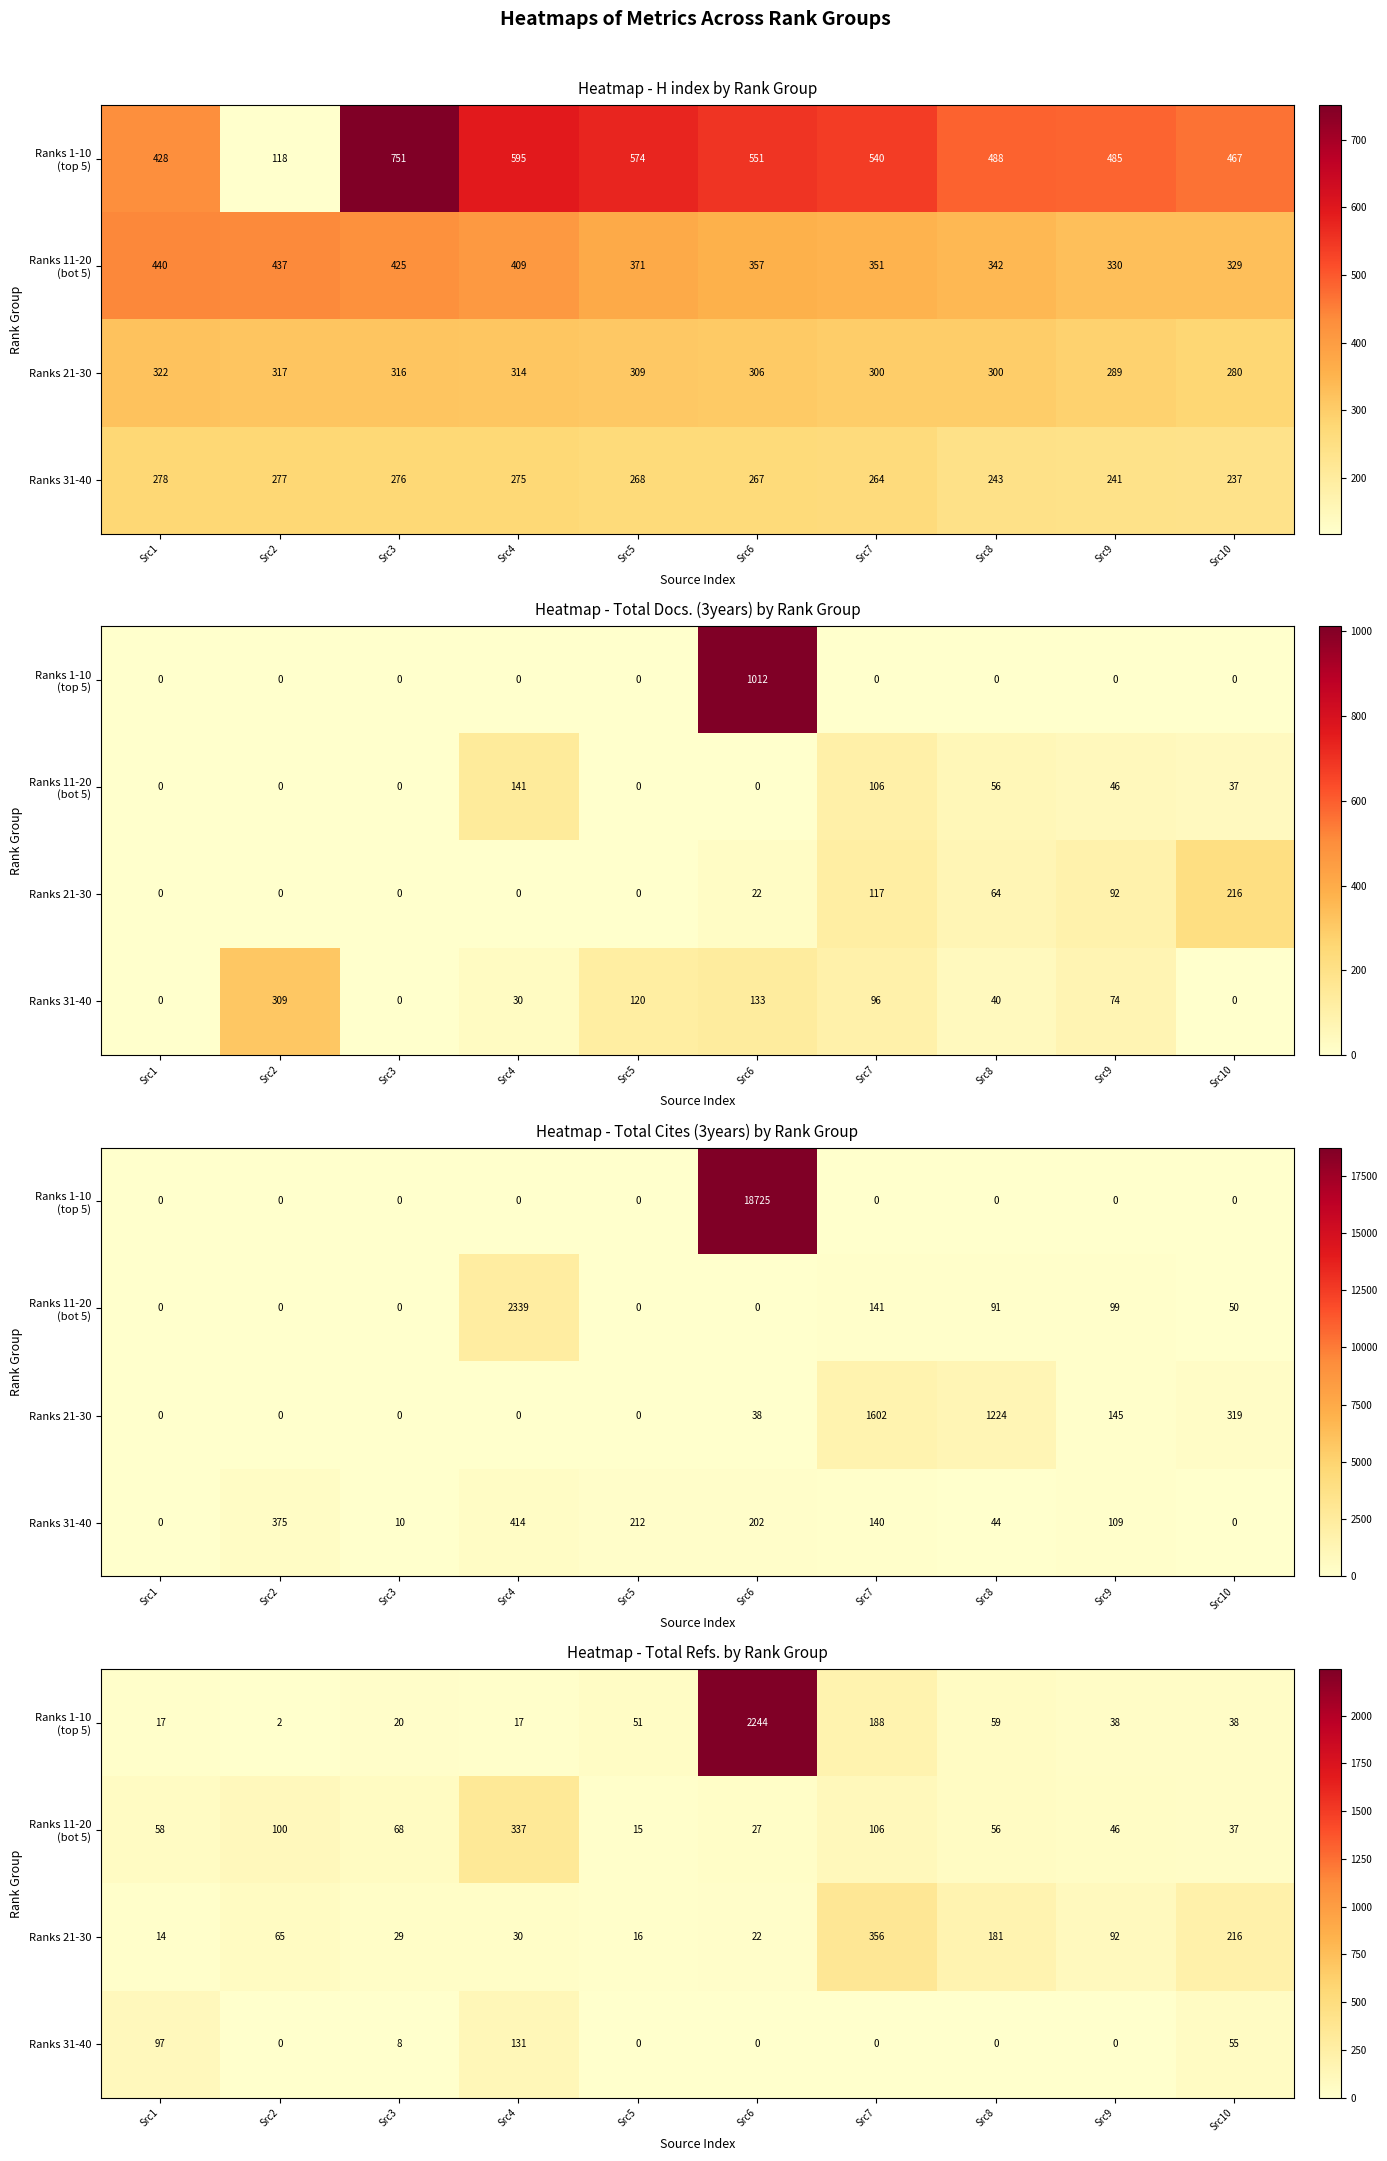

How many data points in Ranks 1-10 (top 5) are above 38?

4